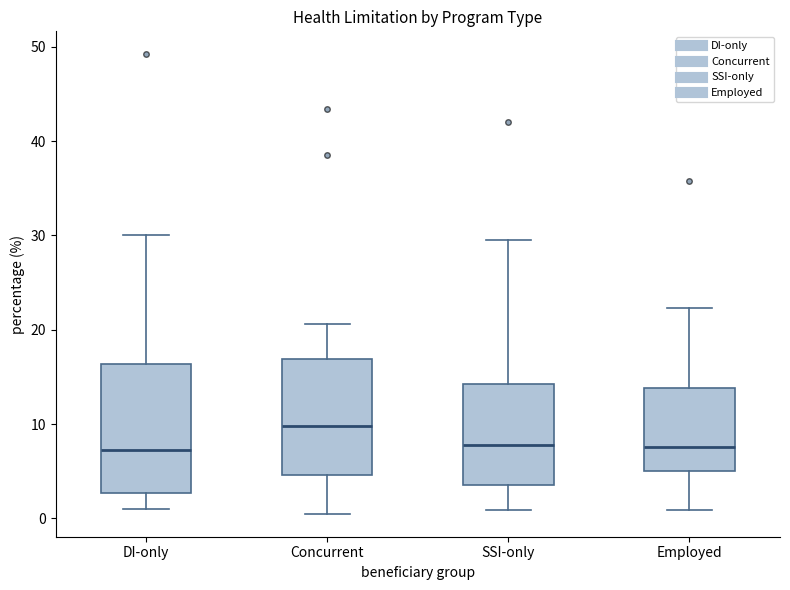

Reading left to right, read every box against the y-axis: the position of its median line, the range the box covers, and the ends of its whiskers. The values are not printed on the chart, so give them approximately, as read against the axis.

DI-only: median 7, box 3 to 16, whiskers 1 to 30
Concurrent: median 10, box 5 to 17, whiskers 1 to 21
SSI-only: median 8, box 4 to 14, whiskers 1 to 30
Employed: median 8, box 5 to 14, whiskers 1 to 22